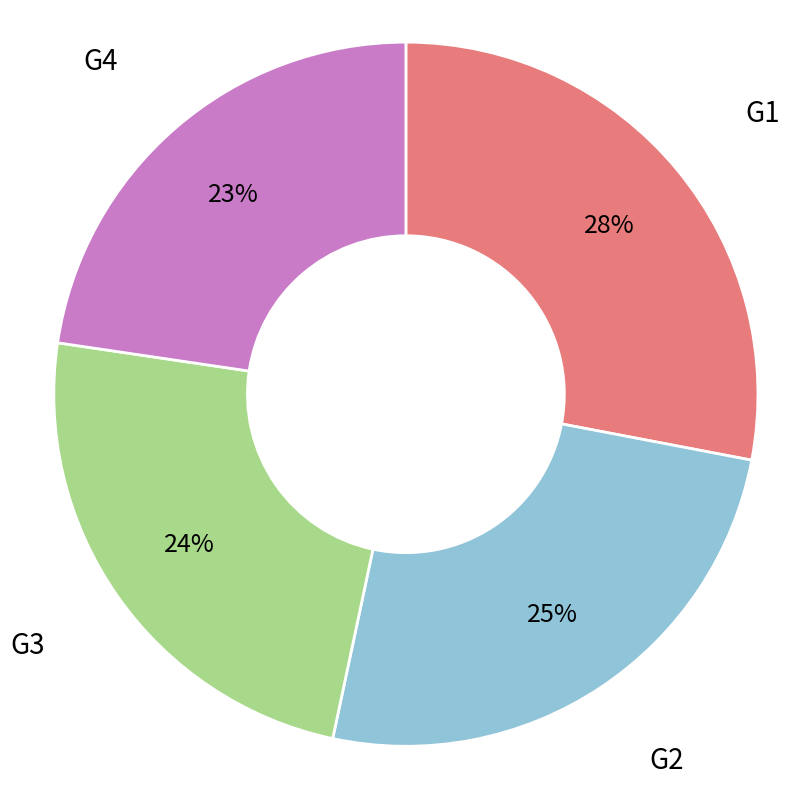

Does any single category account for the majority?

No